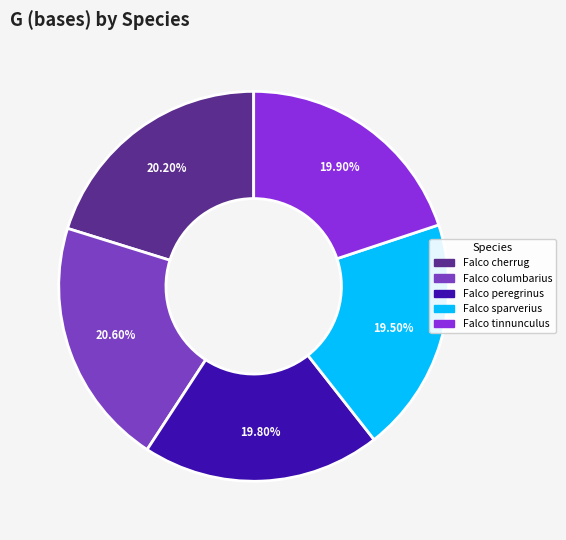

Combined, what portion of the pie is Falco tinnunculus and Falco peregrinus?

39.7%